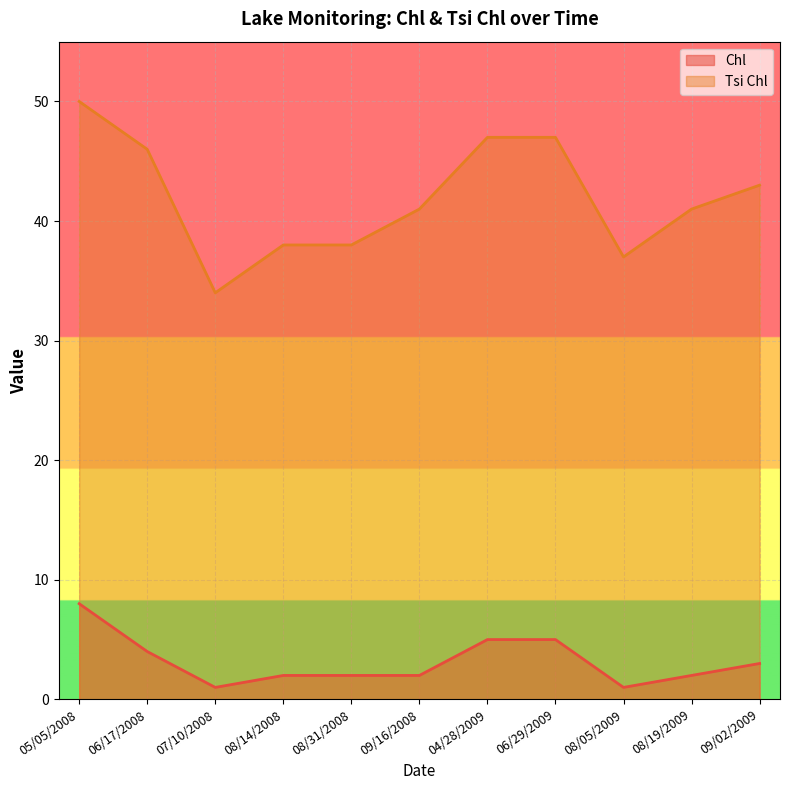

What is the difference between the highest and lowest values at 08/19/2009?

39